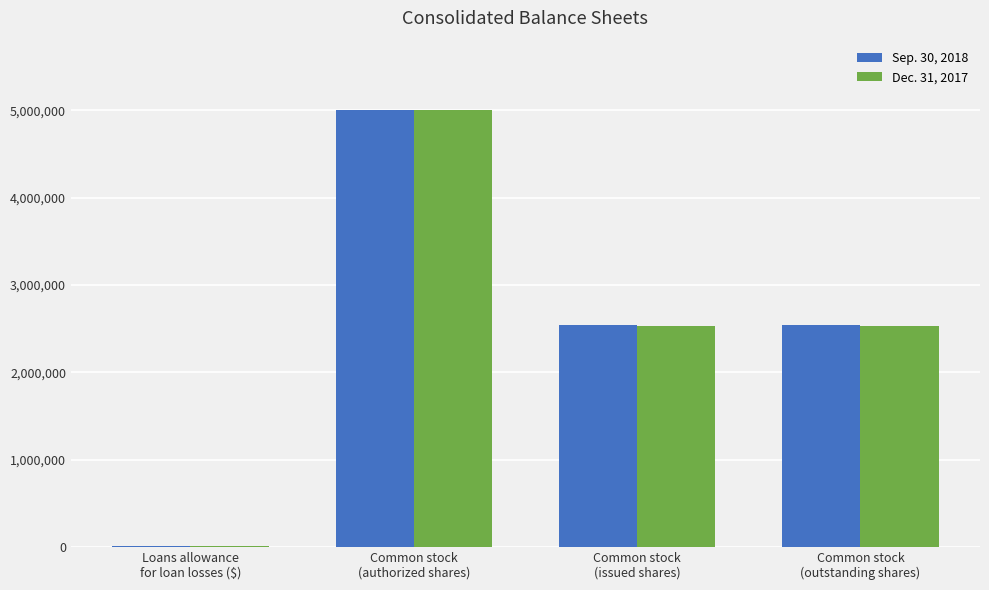

Are the bars grouped side by side (vs. stacked)?

Yes